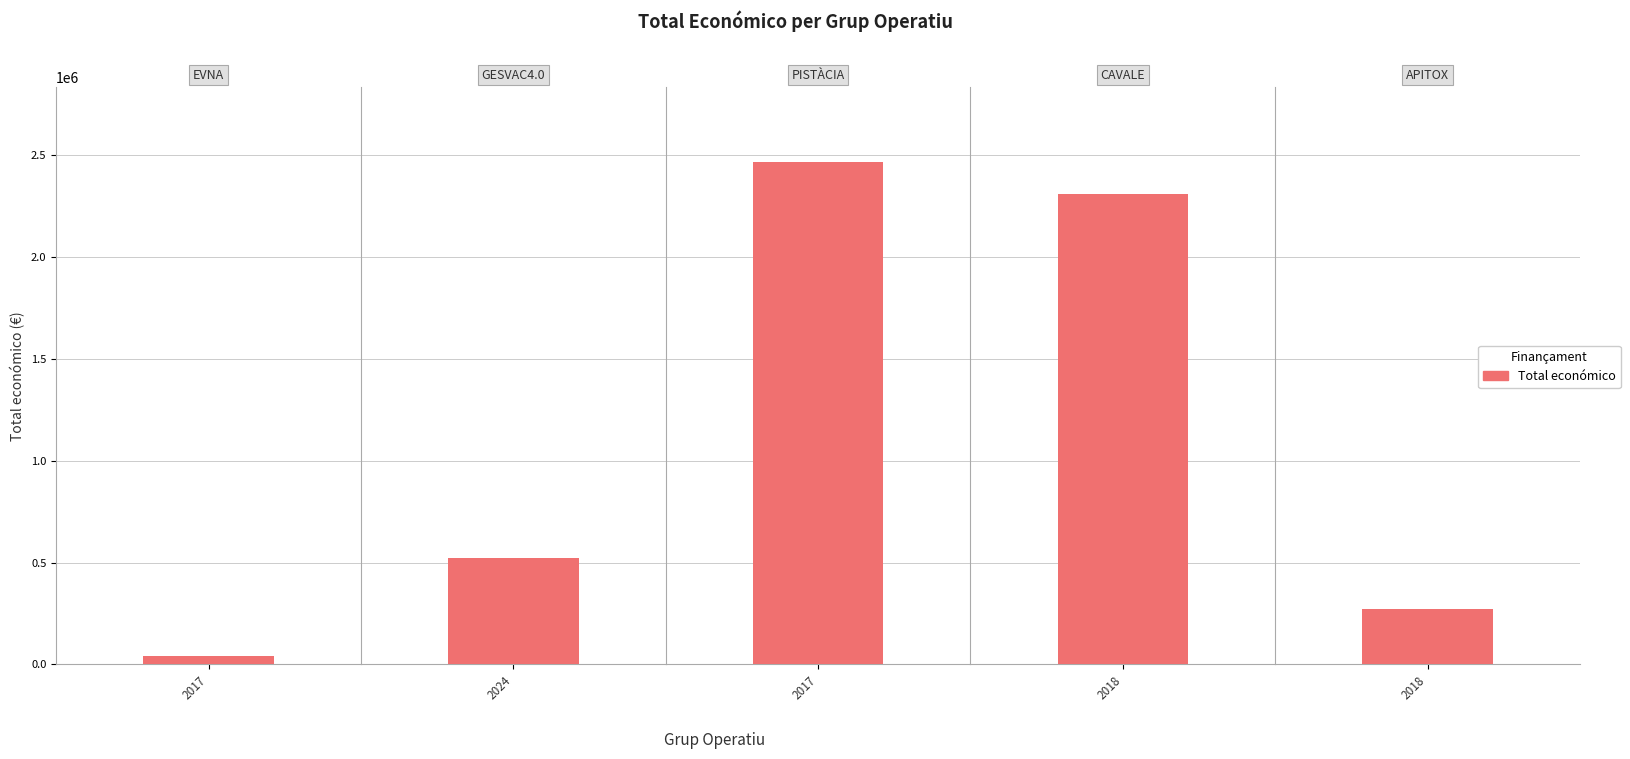

What is the ratio of the value at 2024 to the value at 2017?

0.2